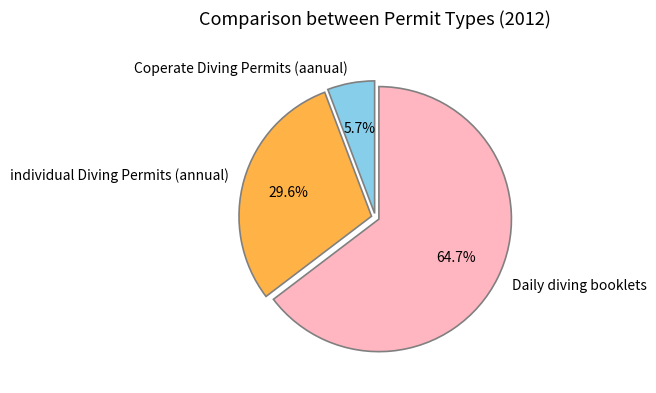

Which slice is the smallest?

Coperate Diving Permits (aanual)